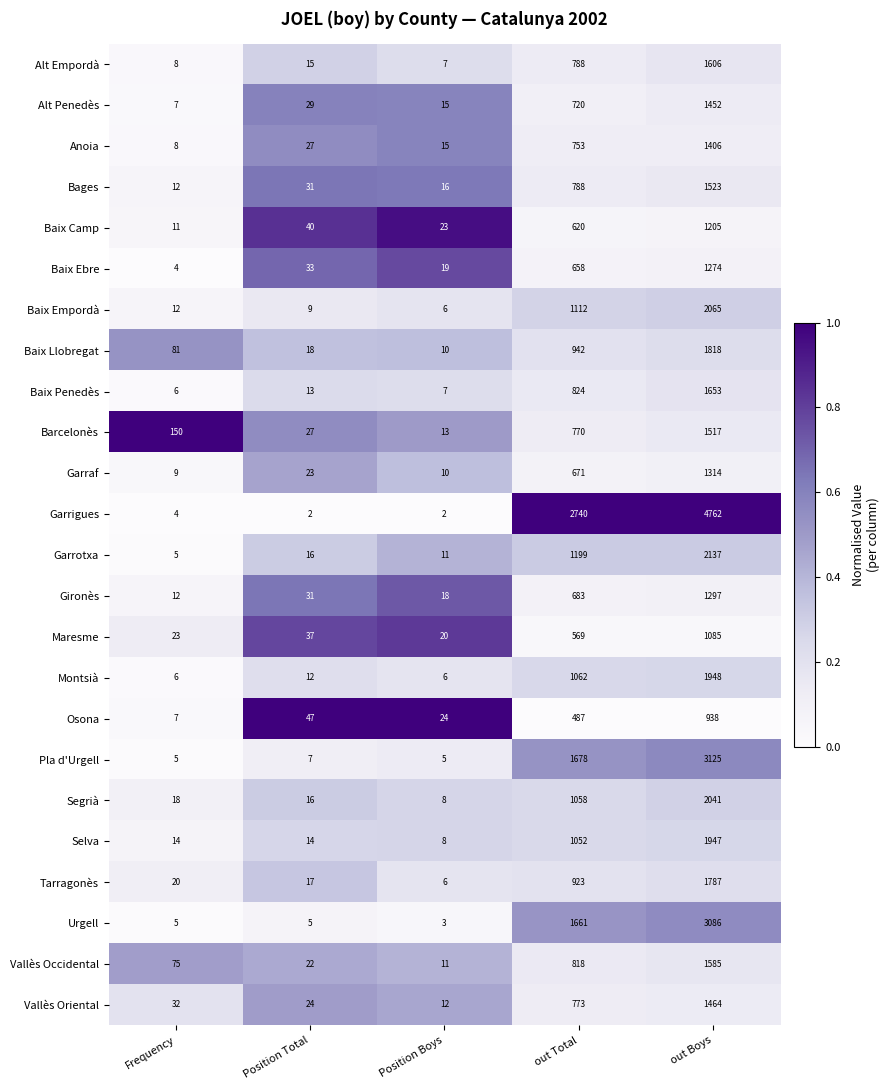

What is the total value across all series at out Boys?

44035